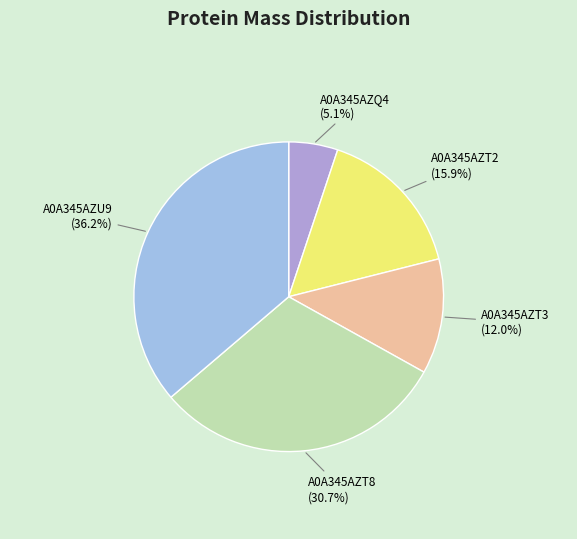

Which slice is the smallest?

A0A345AZQ4